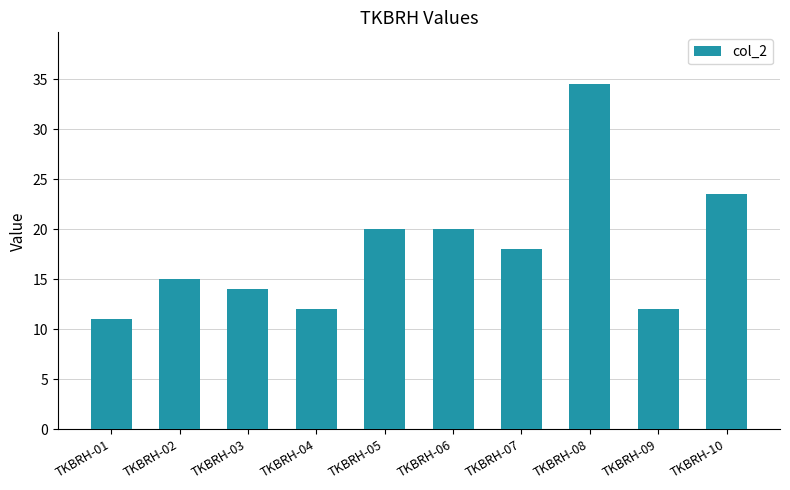

What is the change in value from TKBRH-02 to TKBRH-10?

+8.5